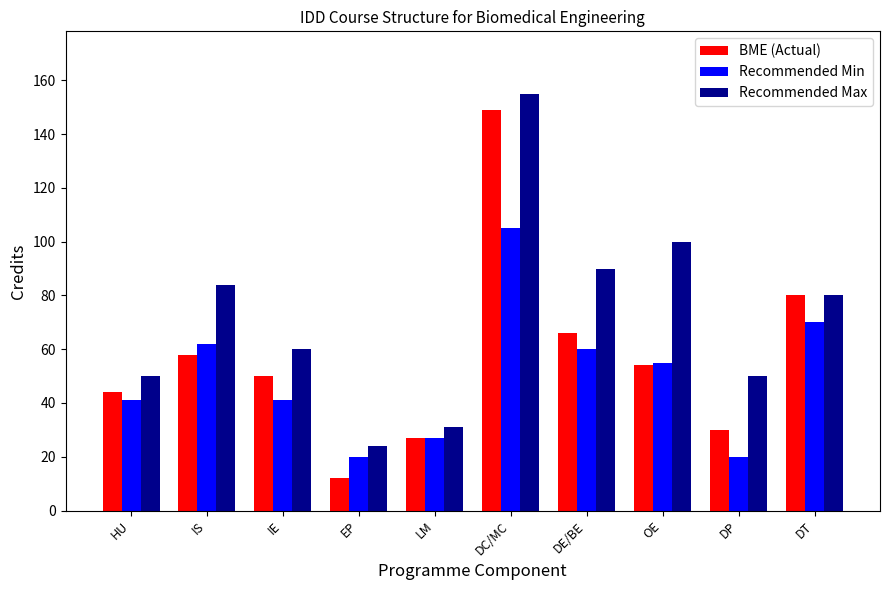

Reading left to right, list all the values displayed in this chart.

BME (Actual): 44	58	50	12	27	149	66	54	30	80
Recommended Min: 41	62	41	20	27	105	60	55	20	70
Recommended Max: 50	84	60	24	31	155	90	100	50	80